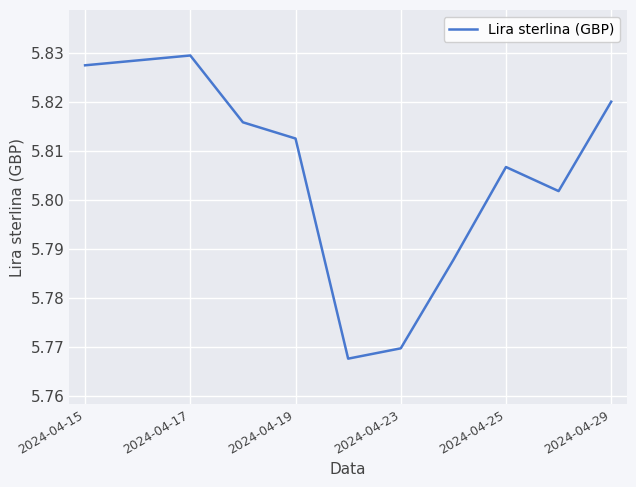

The value at 2024-04-29 is 9.5. True or false?

False